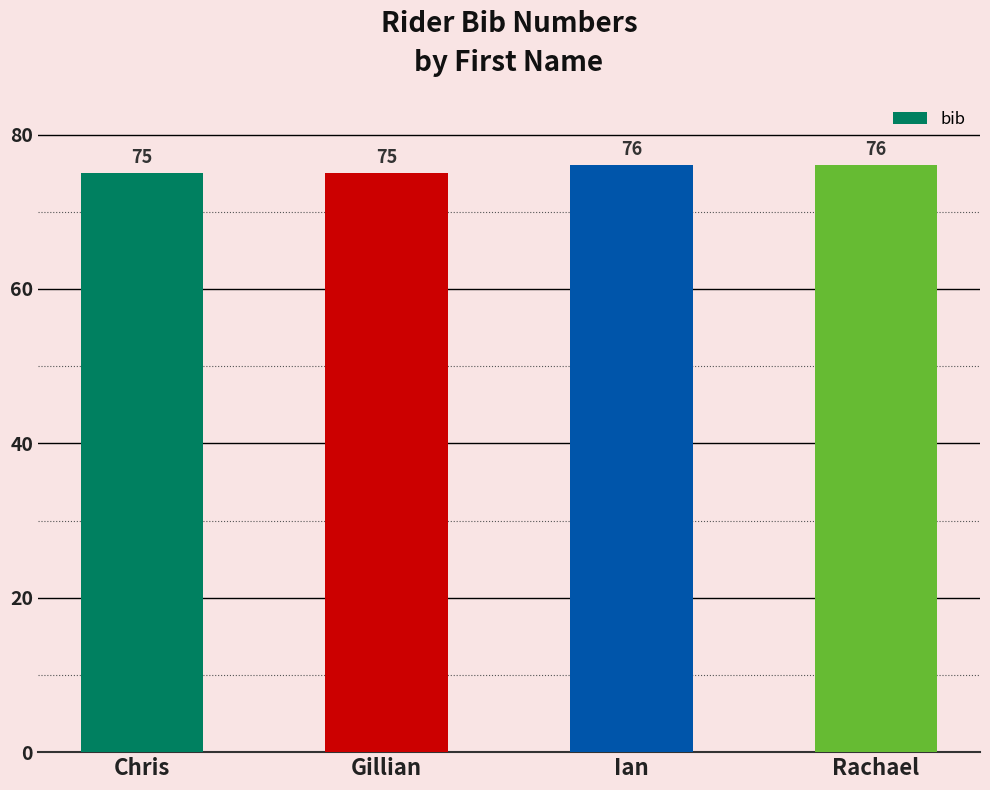

What is the difference between the maximum and minimum values?

1